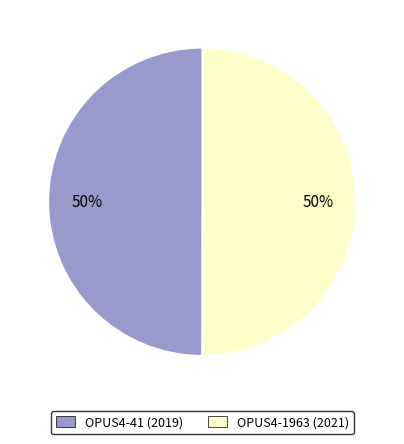

To the nearest percent, what is the combined percentage of OPUS4-1963 and OPUS4-41?

100%